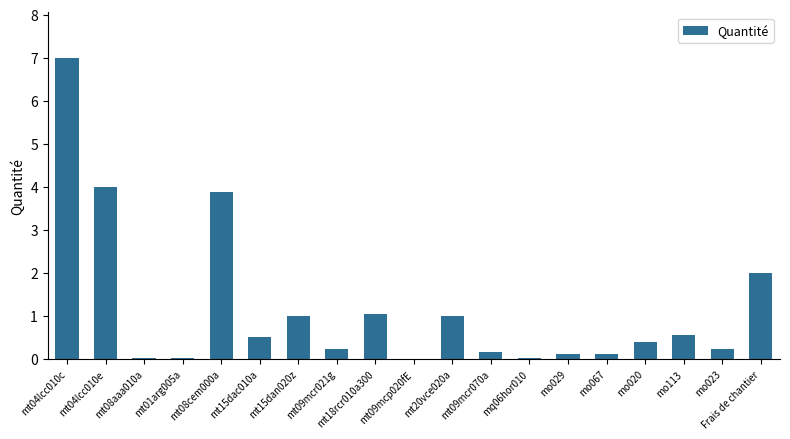

What is the sum of all values?

22.3